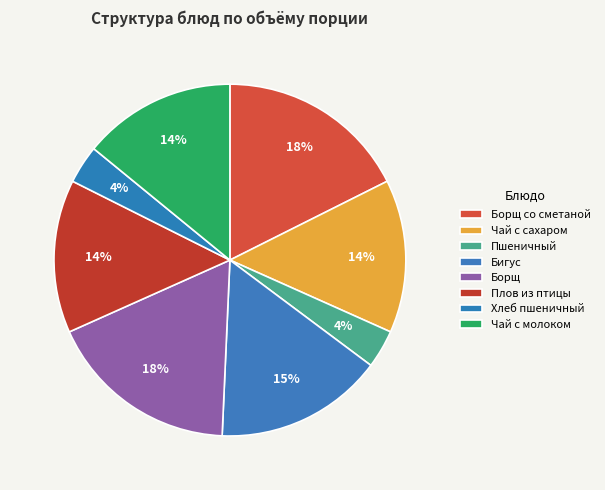

How many slices are in this pie chart?

8